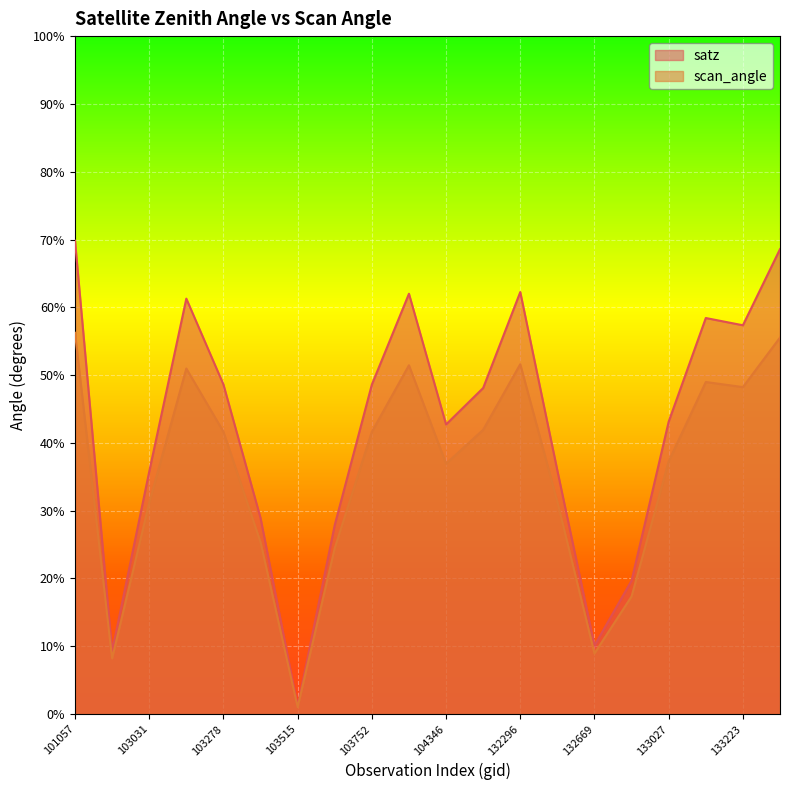

True or false: satz has more than 2 points higher than both neighbors.

True